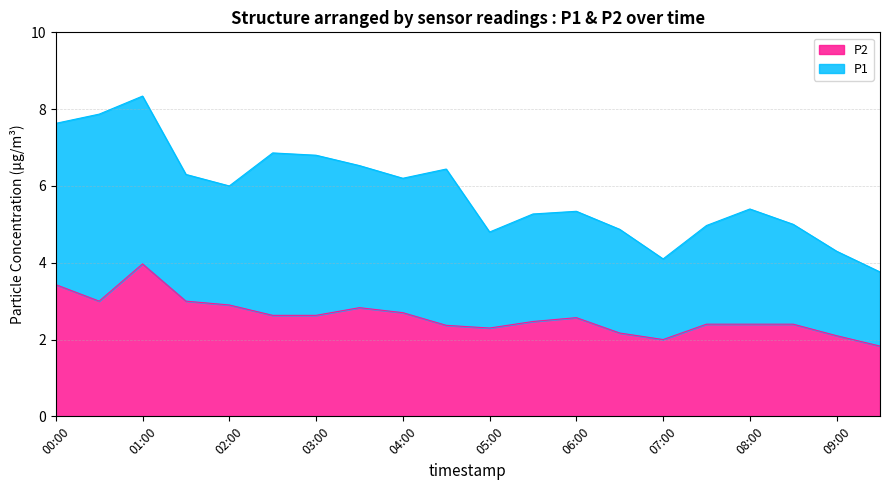

What is the lowest value of the P2 series?

1.8